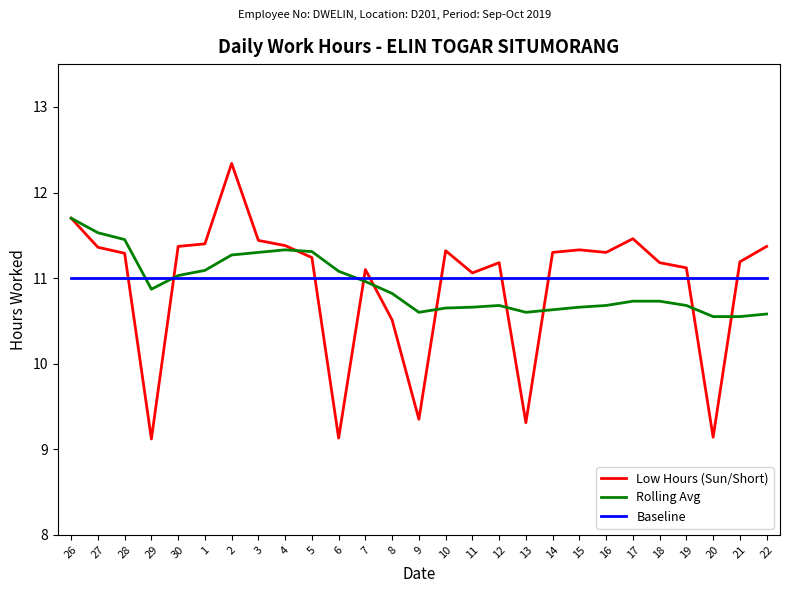

Is it true that Rolling Avg equals 11.3 at 2?

True